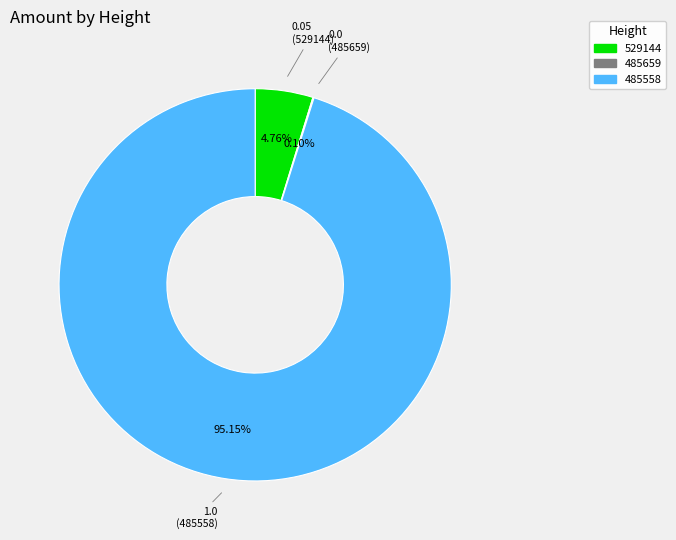

Is 485558 the majority of the pie?

Yes